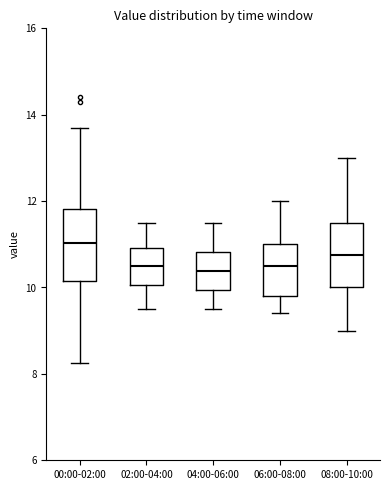

Which box's median line is the highest?

00:00-02:00